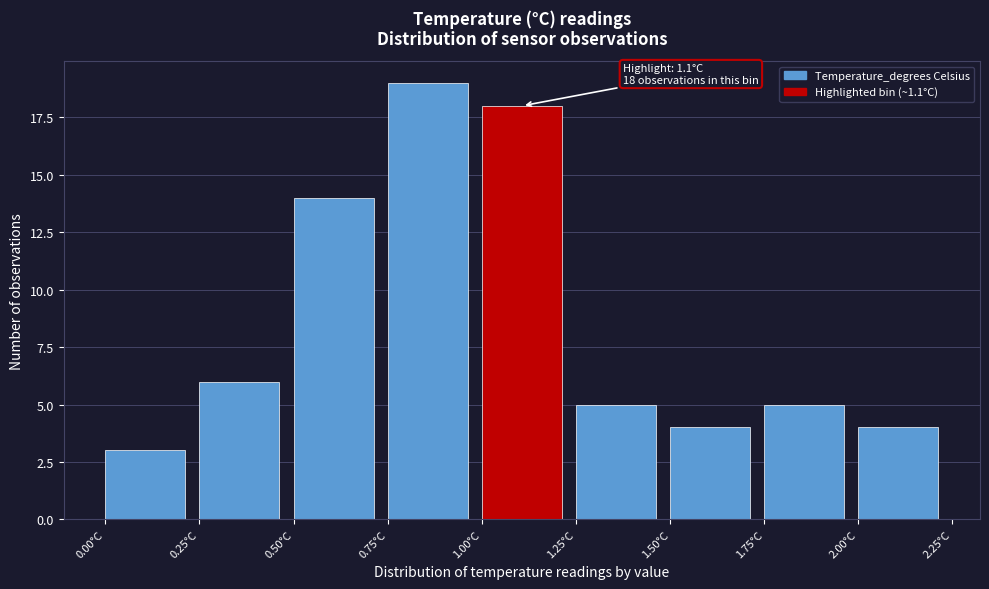

Which range on the x-axis has the tallest bar?

0.75 to 1.00